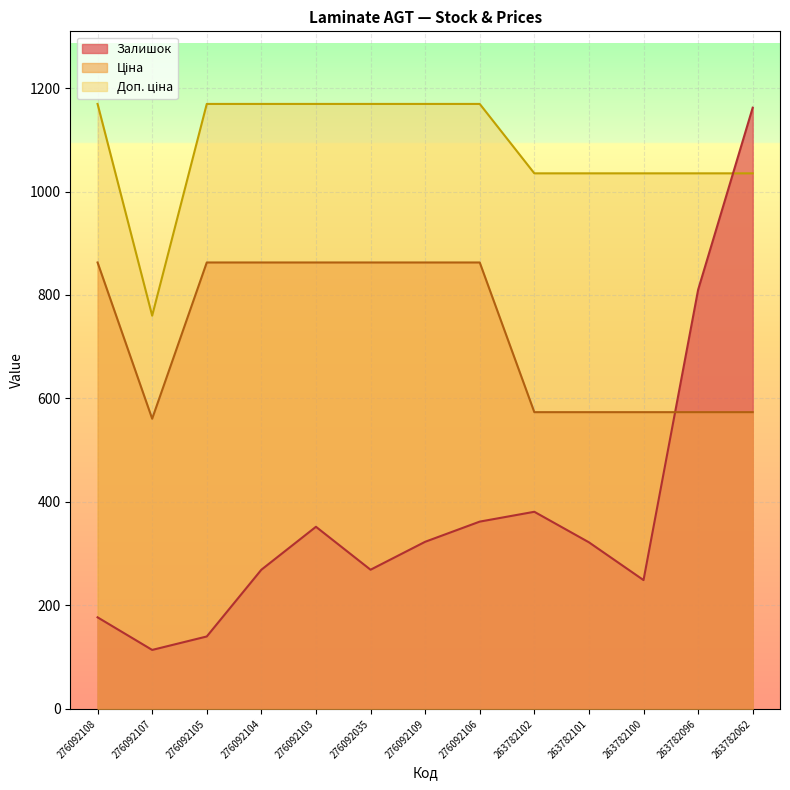

At which label does Залишок first exceed 322?

276092103